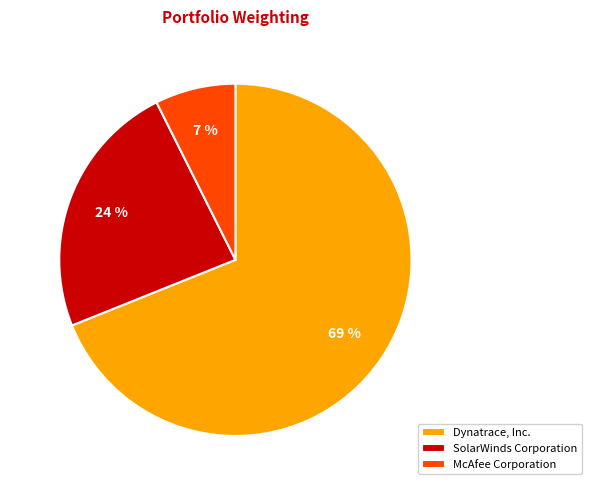

What percentage is the SolarWinds Corporation slice, to the nearest percent?

24%